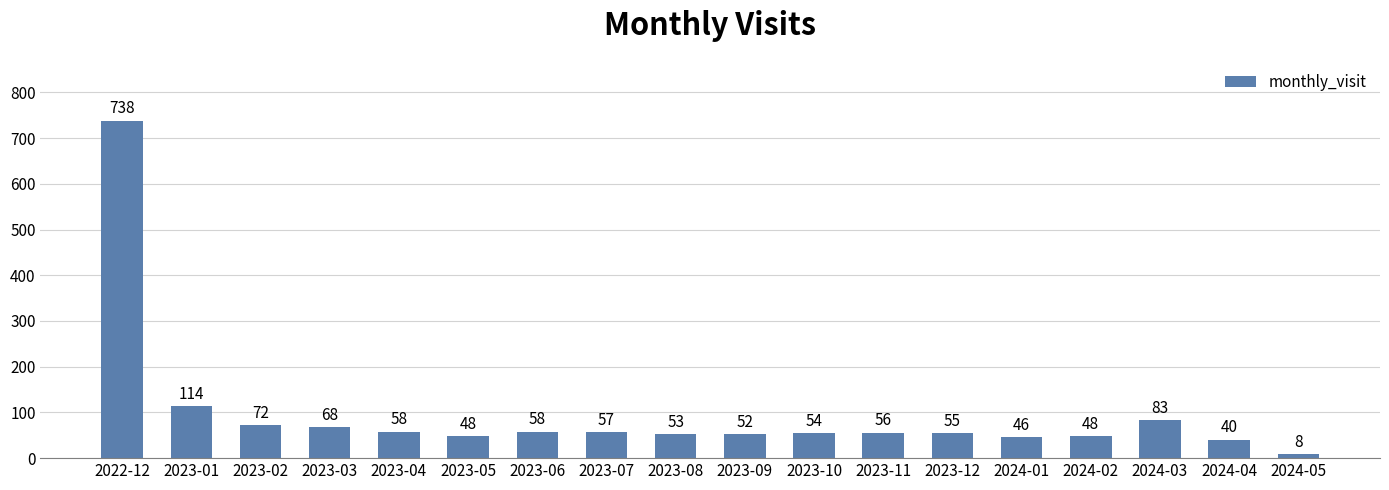

What is the sum of the values at 2023-12 and 2023-10?

109